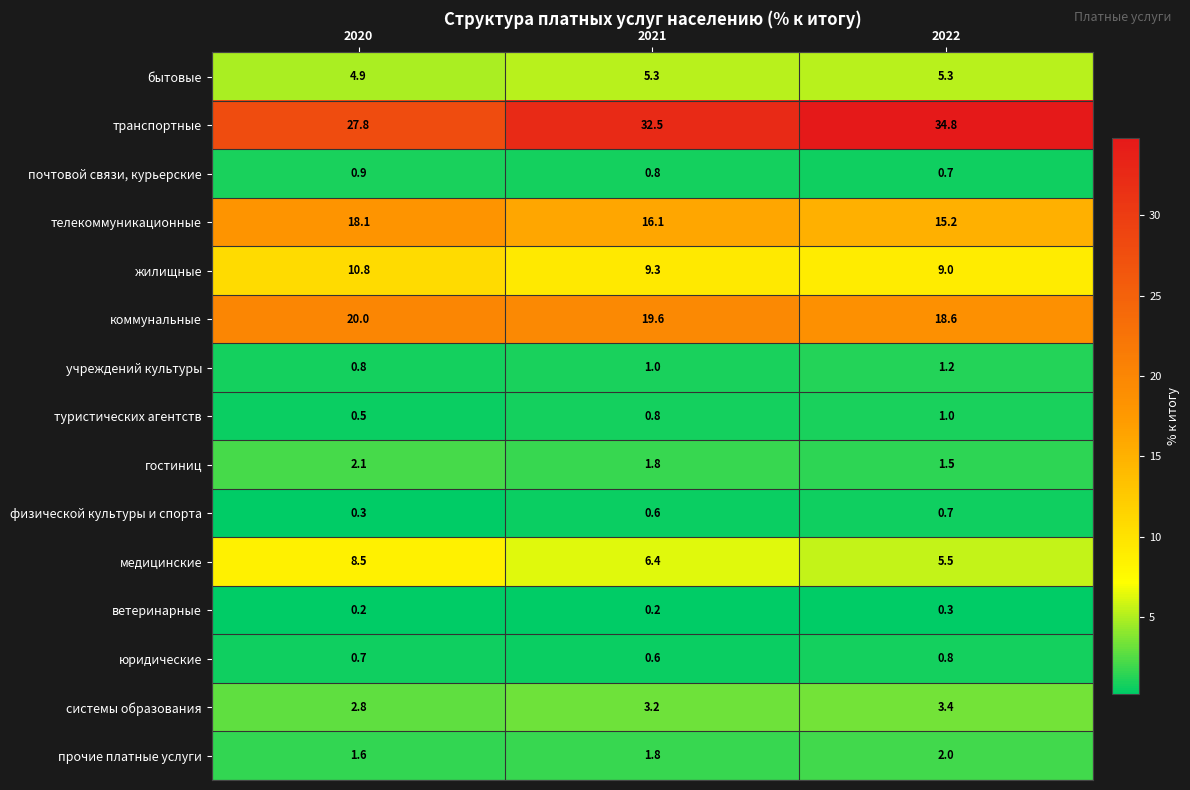

The учреждений культуры series shows 1.0 at 2021. True or false?

True